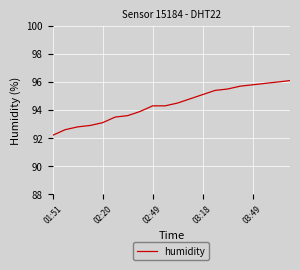

What is the maximum value shown in the chart?

96.1